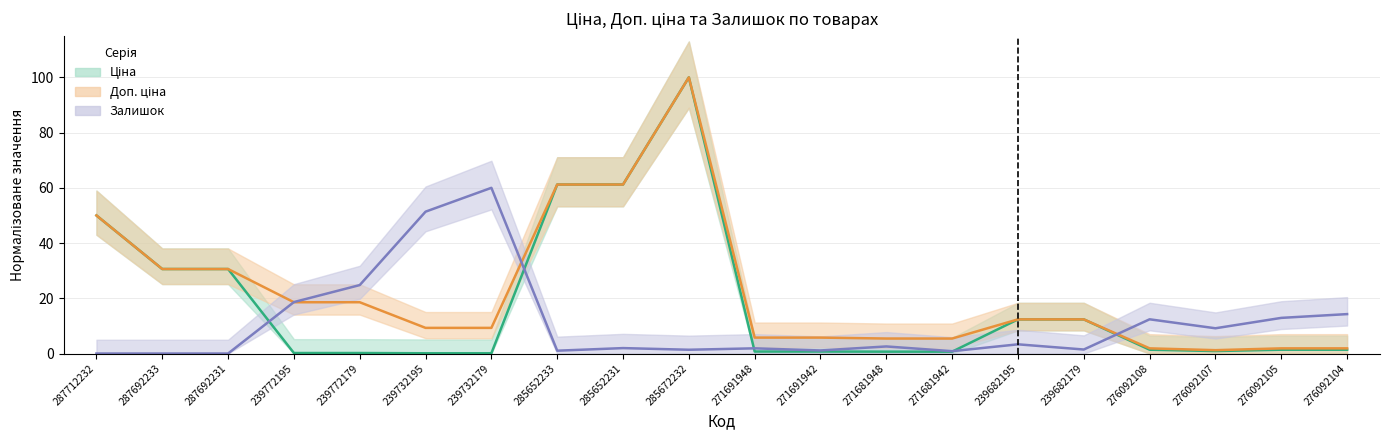

Is it true that Залишок equals 1.1 at 271691942?

True